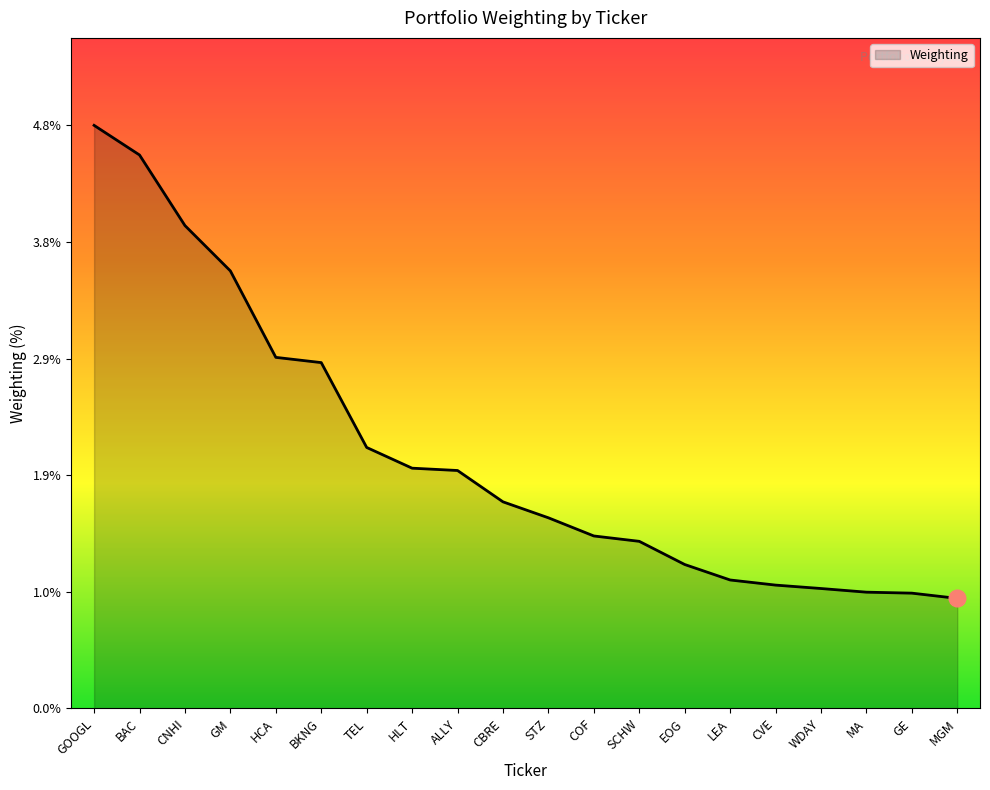

Is it true that the value at MA is 0.5?

False